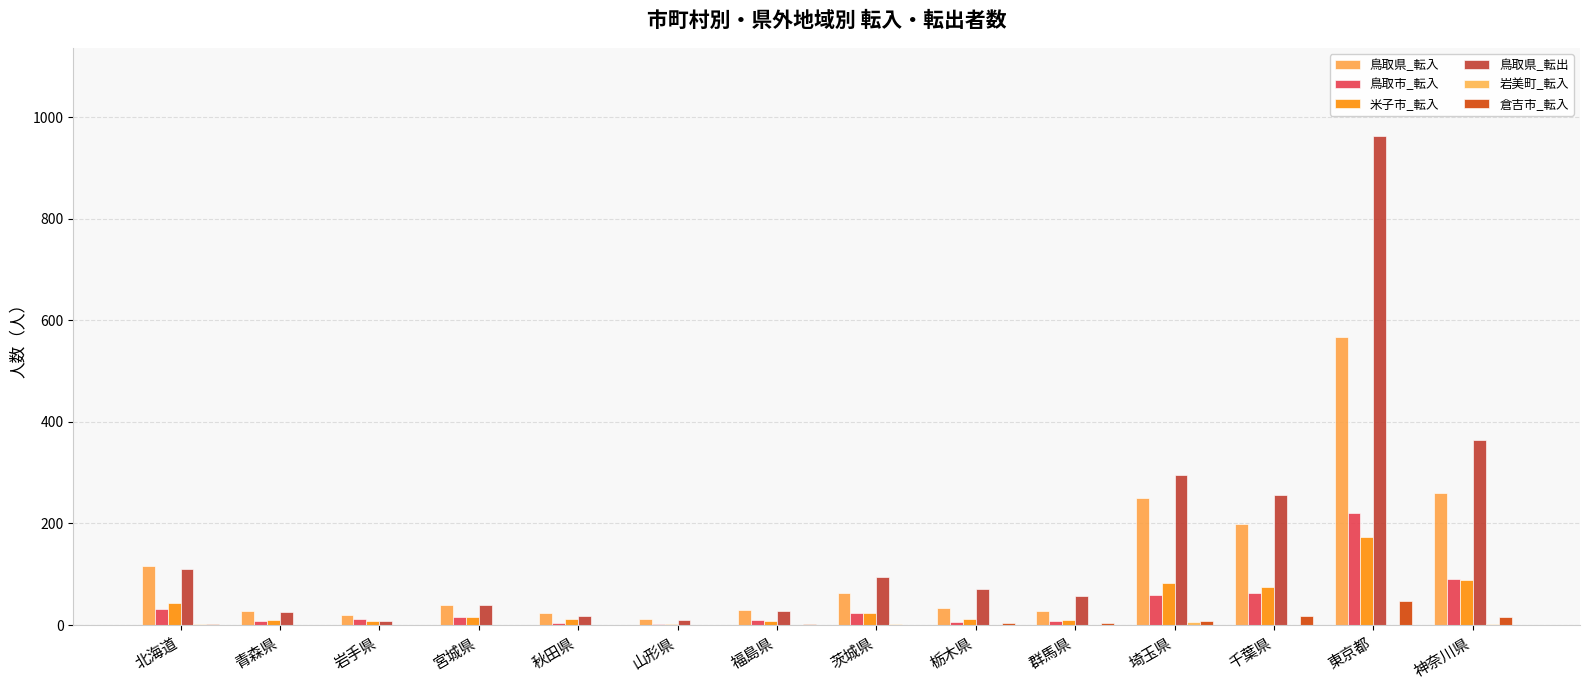

What is the highest value of the 鳥取県_転出 series?

963